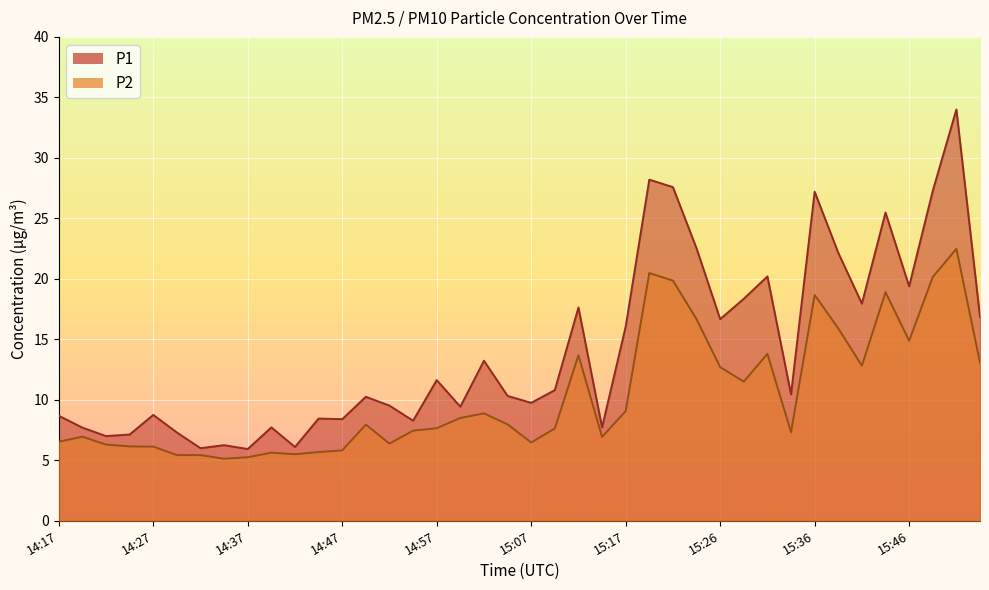

At which label does P1 first exceed 10?

14:49